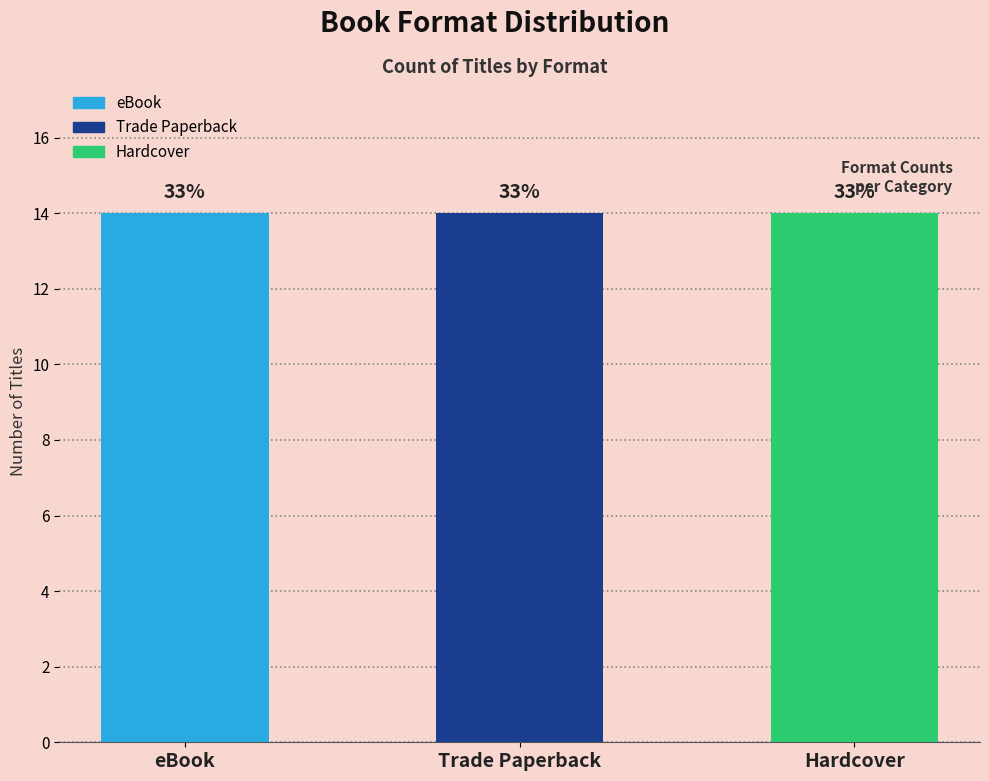

True or false: Trade Paperback has a value of 468 at 8.

False